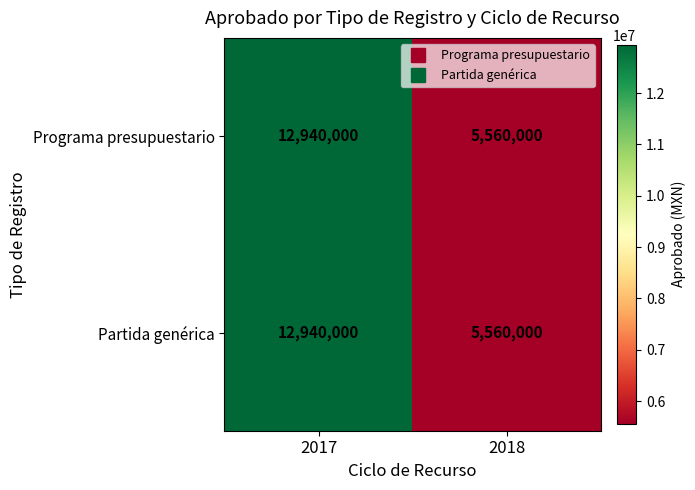

True or false: Partida genérica has a value of 12940000 at 2017.

True